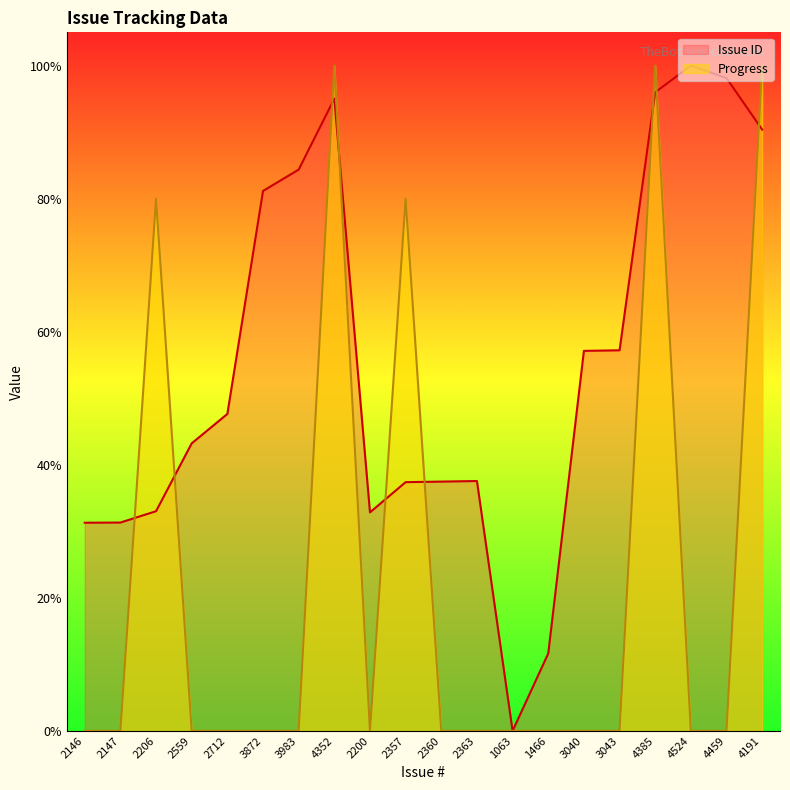

How many lines are shown in the chart?

2